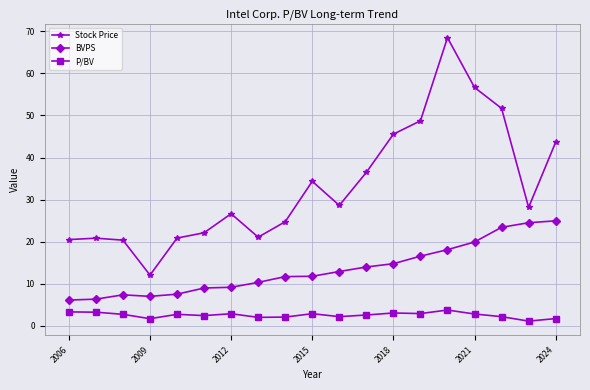

What is the value of the P/BV point at the 15th from the left?

3.8